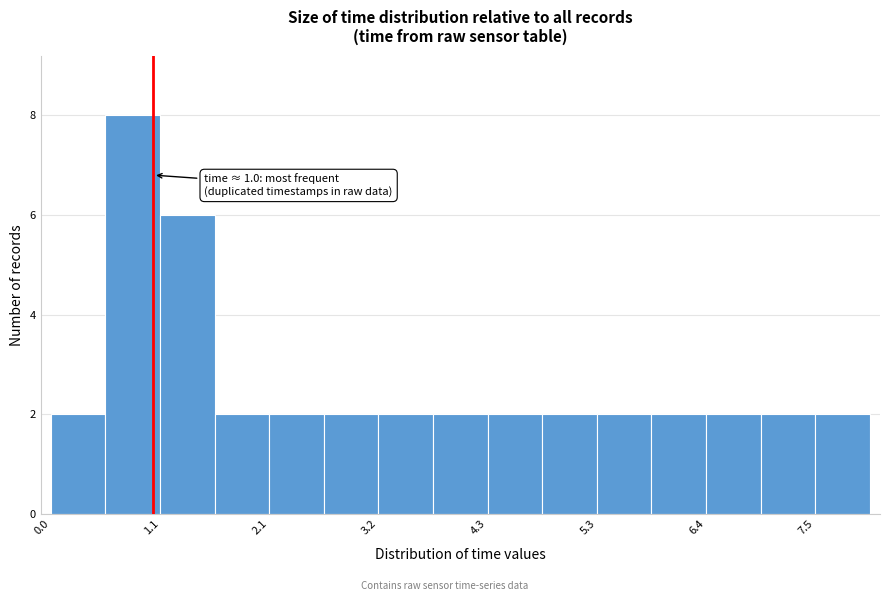

Read against the x-axis, roughly where is the centre of the tallest bar?

0.8